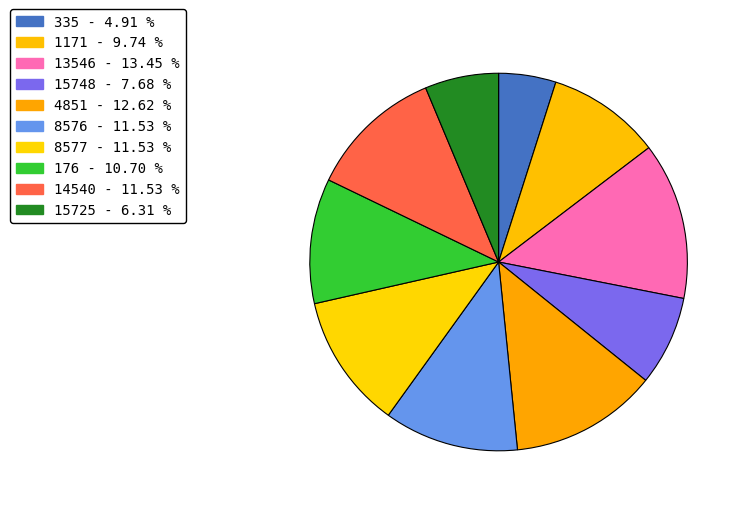

Count the number of slices in the pie.

10